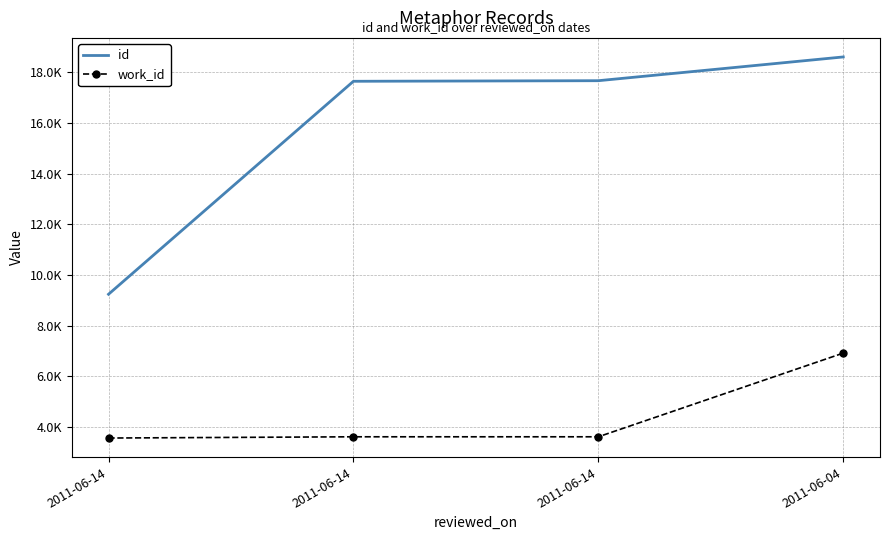

What are all the series names shown in the legend?

id, work_id